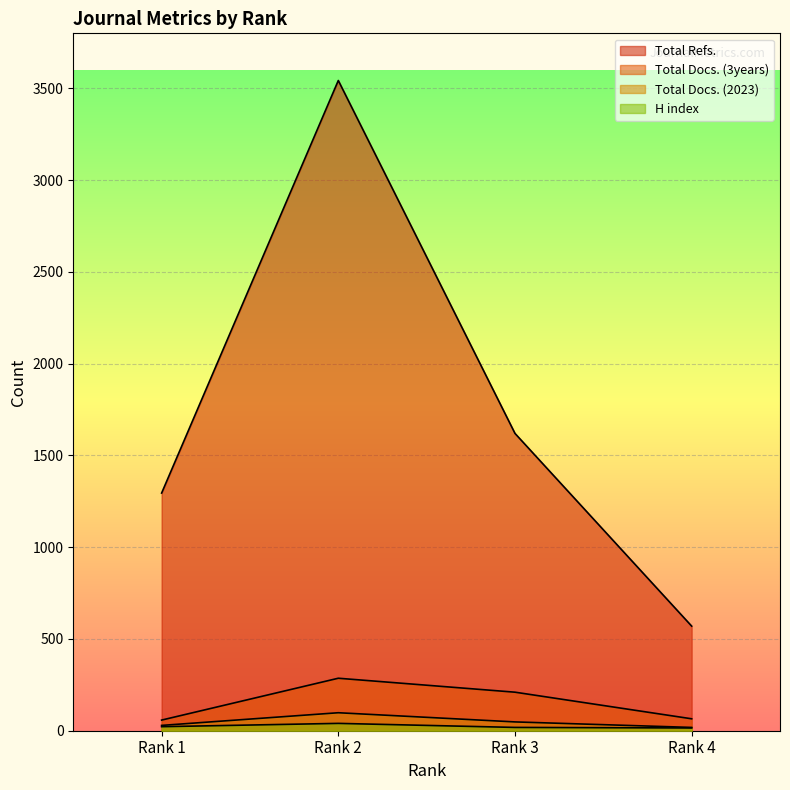

How many interior local peaks does the Total Refs. series have?

1